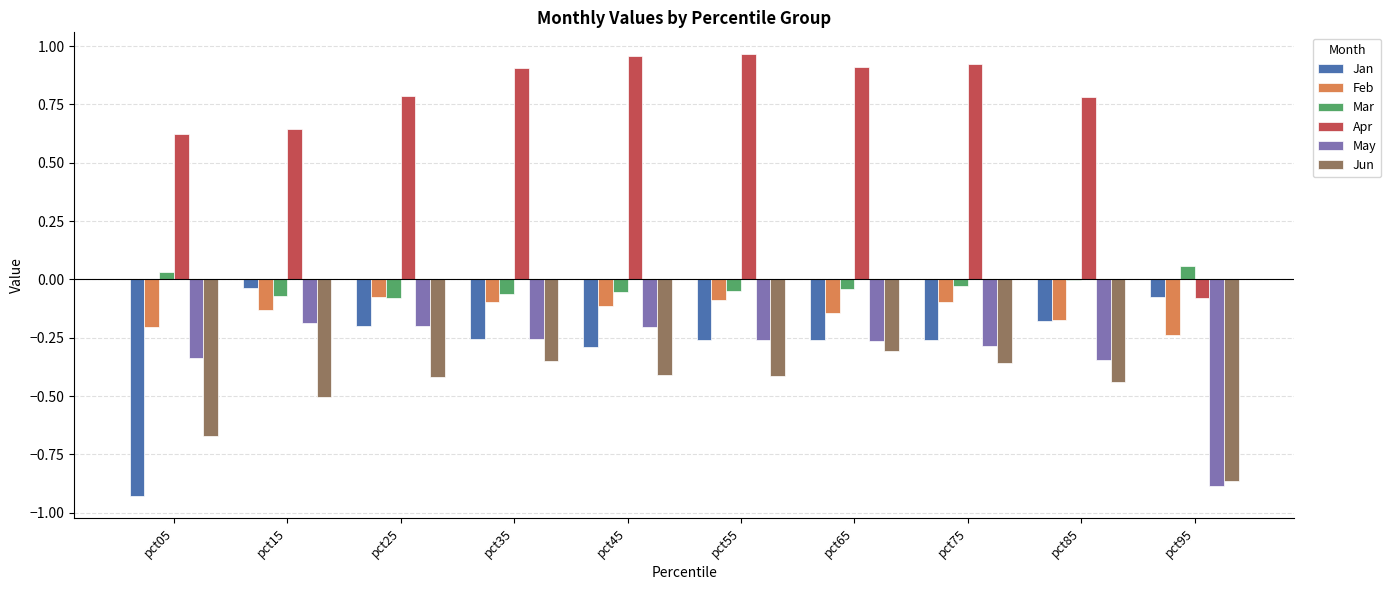

Which series has the largest total across all categories?

Apr